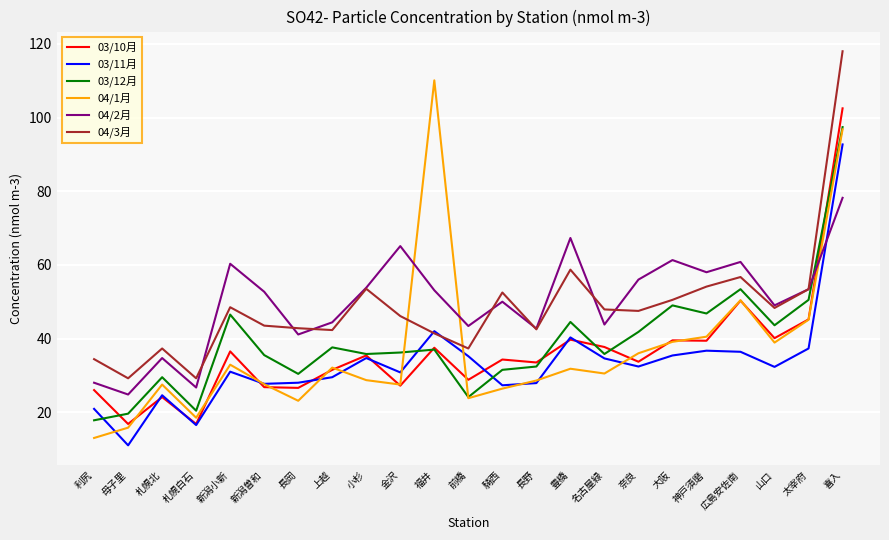

What position from the left is 新潟曽和?

6